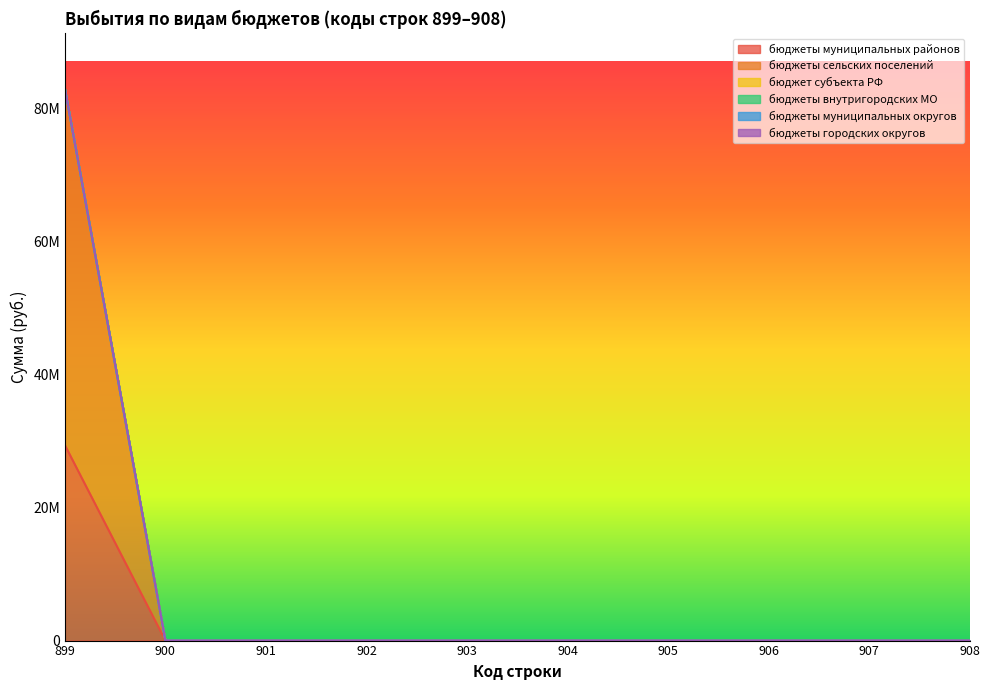

Which category has the lowest value in the бюджеты муниципальных округов series?

899